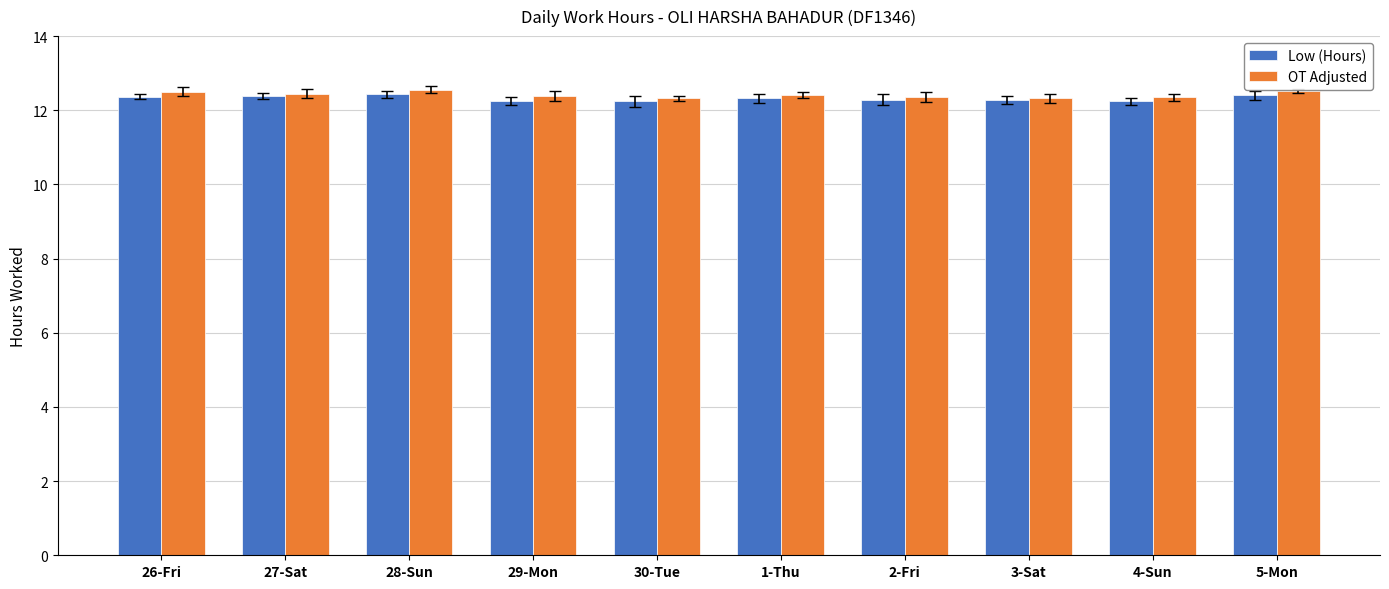

At how many categories does at least one series exceed 12?

10